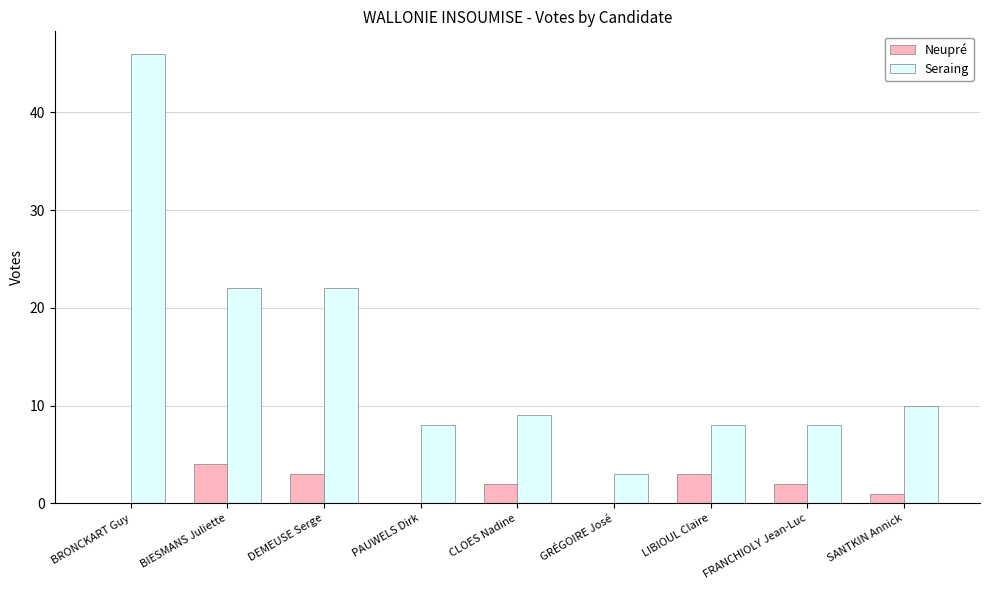

True or false: Seraing has a value of 8 at PAUWELS Dirk.

True